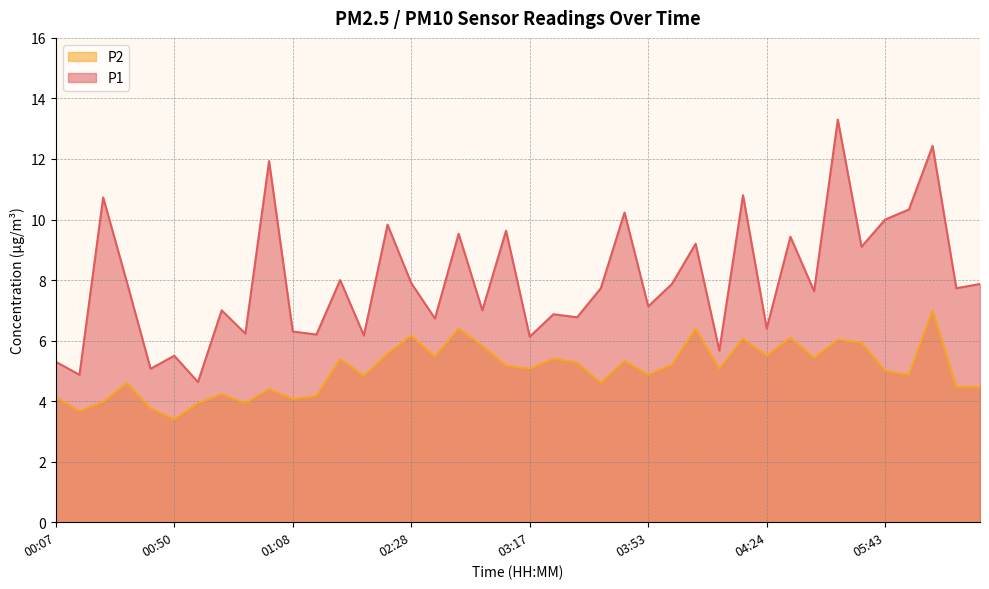

Reading right to left, transcribe all the data shown in this chart.

P1: 7.9	7.7	12.4	10.3	10.0	9.1	13.3	7.6	9.4	6.4	10.8	5.7	9.2	7.9	7.1	10.2	7.7	6.8	6.9	6.1	9.6	7.0	9.5	6.7	7.9	9.8	6.2	8.0	6.2	6.3	11.9	6.2	7.0	4.6	5.5	5.1	7.9	10.7	4.9	5.3
P2: 4.5	4.5	7.0	4.9	5.0	5.9	6.0	5.4	6.1	5.5	6.1	5.1	6.4	5.2	4.9	5.3	4.6	5.3	5.4	5.1	5.2	5.8	6.4	5.5	6.2	5.6	4.8	5.4	4.2	4.1	4.4	3.9	4.2	3.9	3.4	3.8	4.6	4.0	3.7	4.1